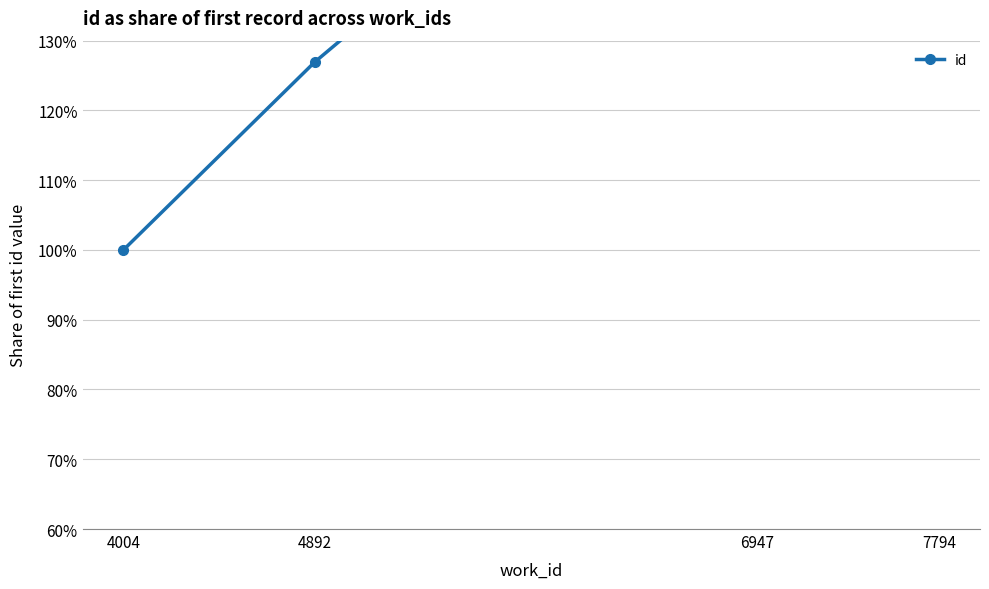

What is the change in value from 4004 to 6947?

+80.2